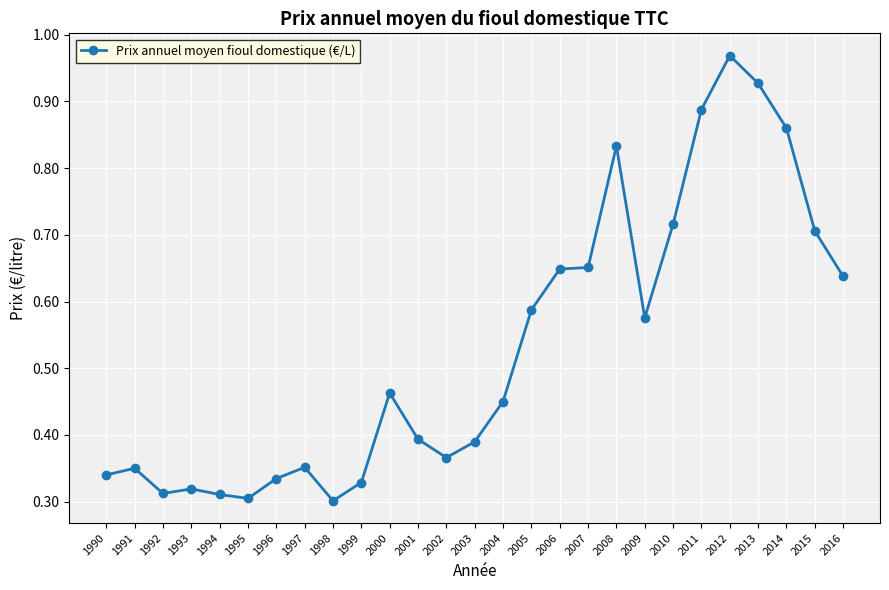

True or false: the data shows 0.3 at 1999.

True